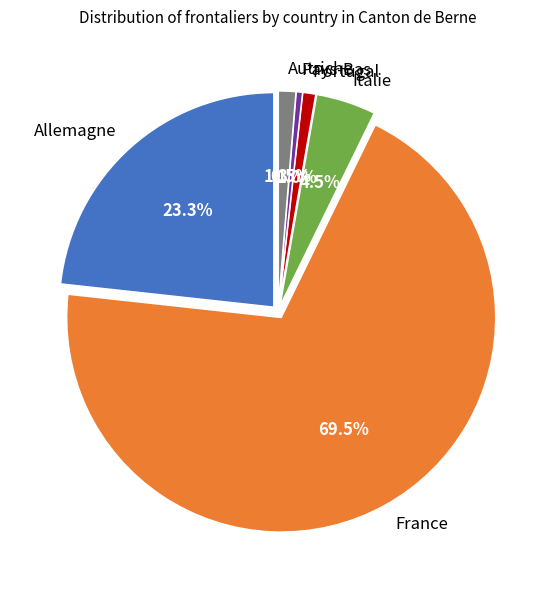

The France slice represents 58% of the pie. True or false?

False